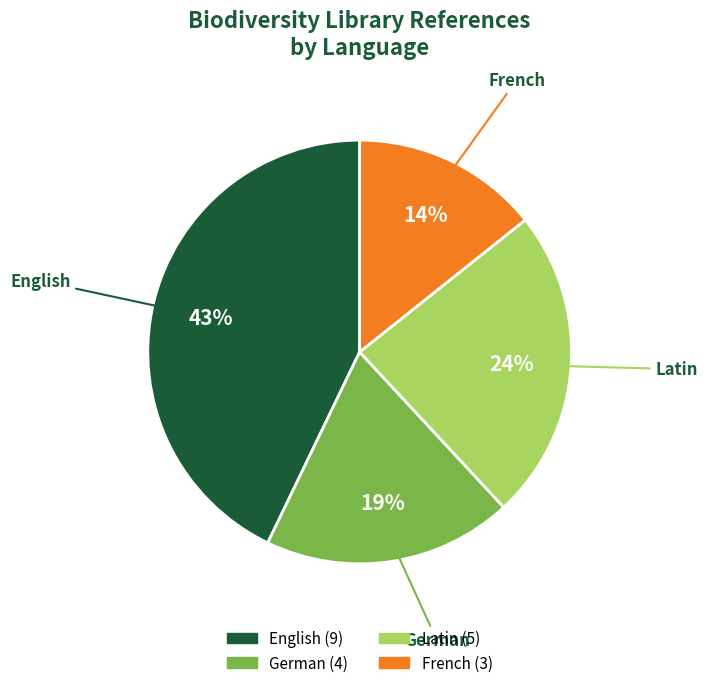

Is it true that French is 26% of the pie?

False